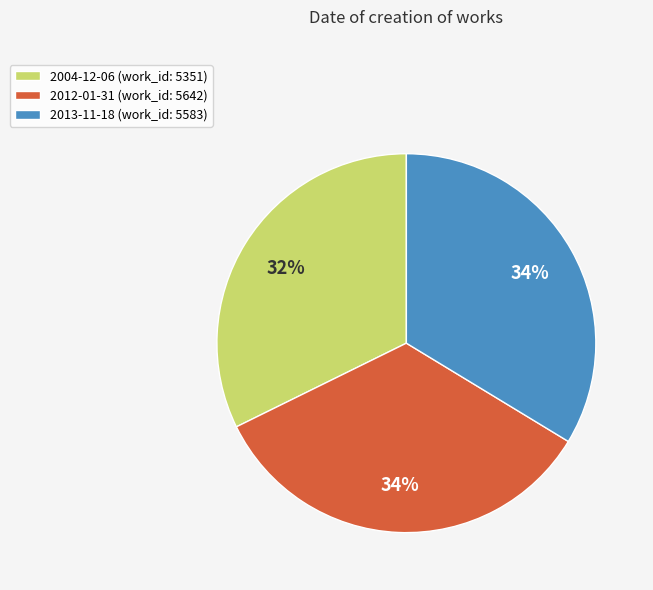

Is the sum of 2012-01-31 and 2013-11-18 greater than half?

Yes